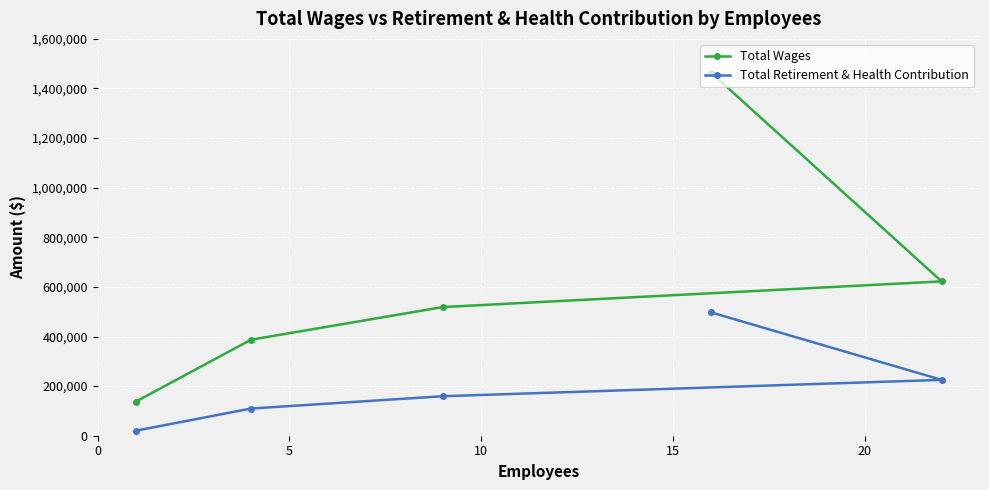

Rank the series by their maximum value, from lowest to highest.

Total Retirement & Health Contribution, Total Wages